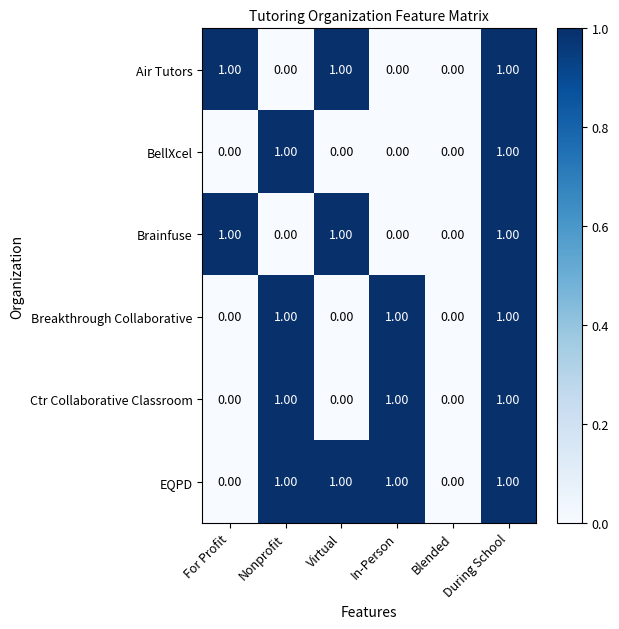

At which category is the sum across all series the highest?

During School